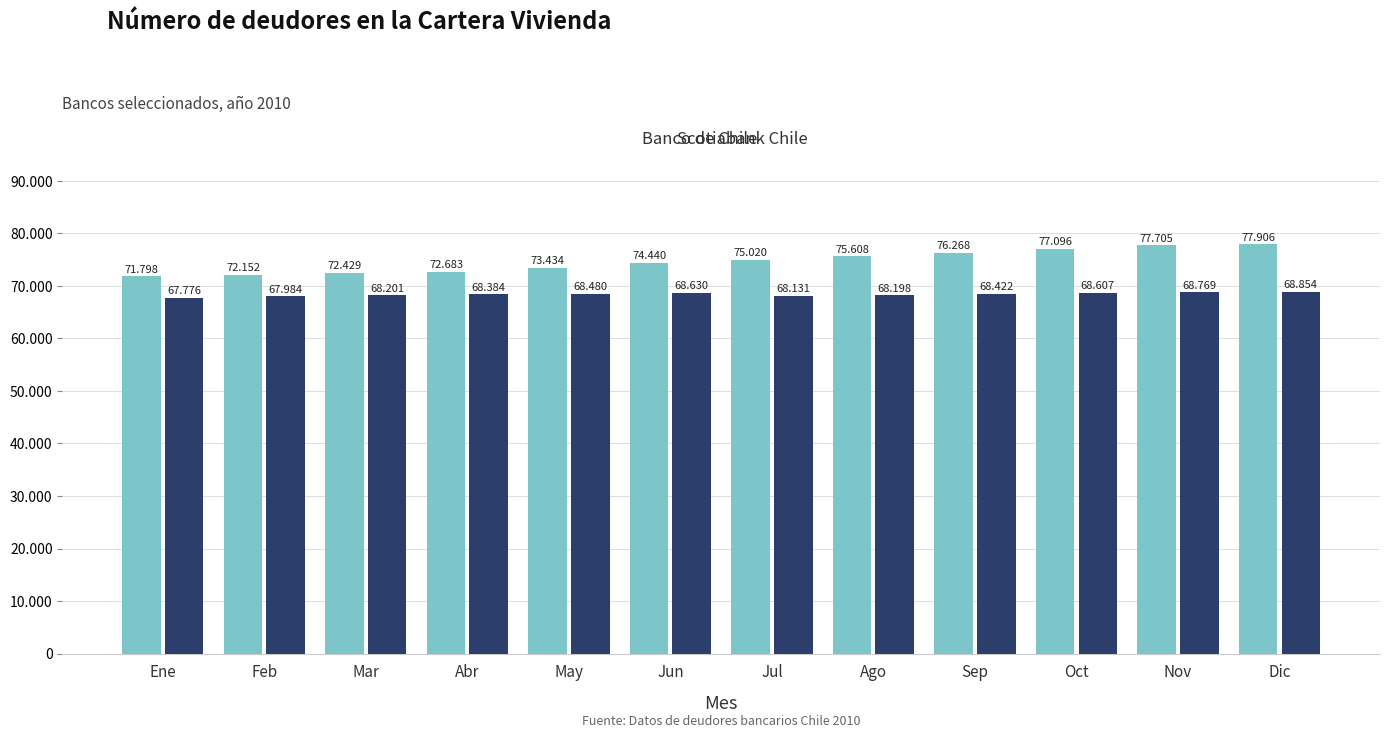

Are the bars grouped side by side (vs. stacked)?

Yes